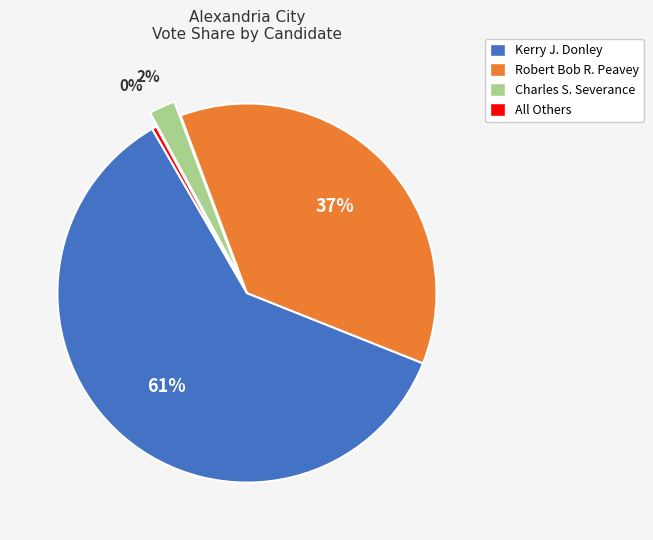

To the nearest percent, what is the difference between the Robert Bob R. Peavey and Charles S. Severance slice percentages?

35%